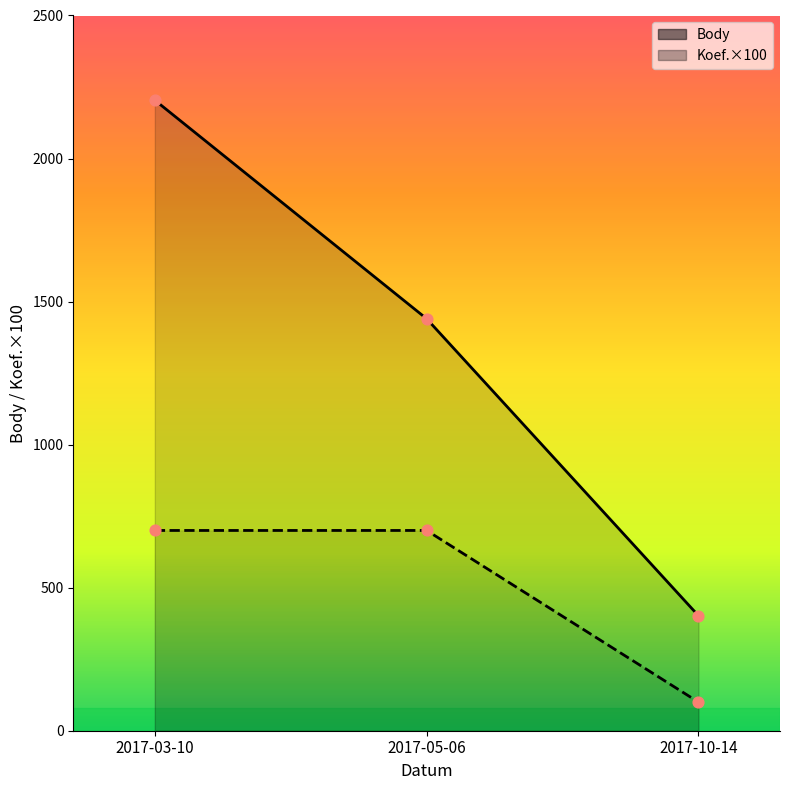

What is the total value across all series at 2017-10-14?

502